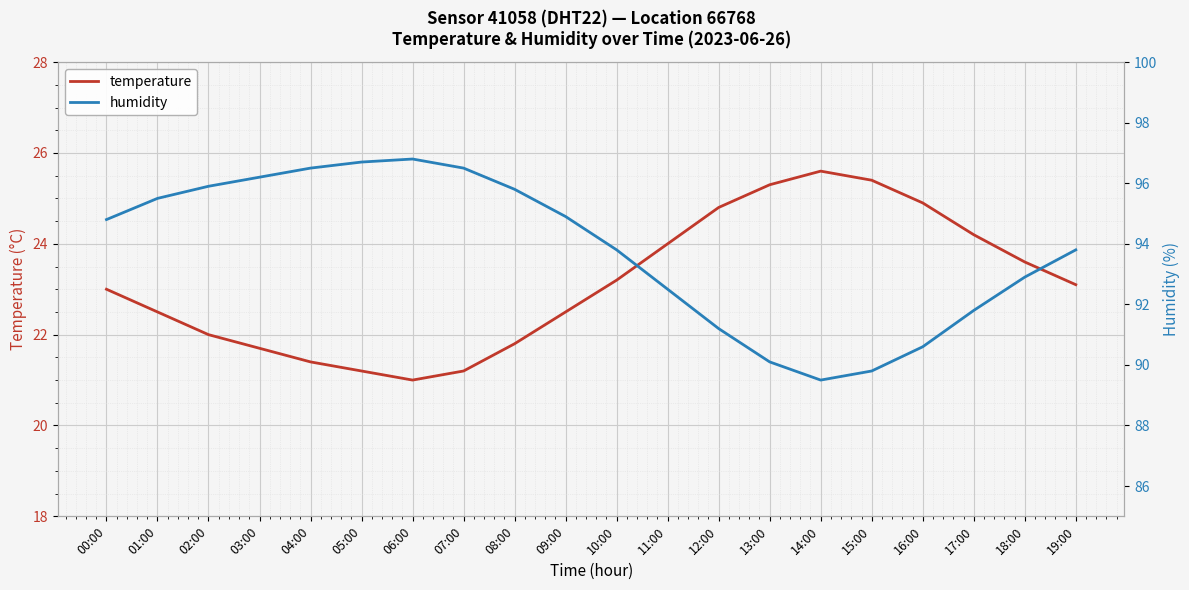

At which category does humidity reach its first local peak?

06:00